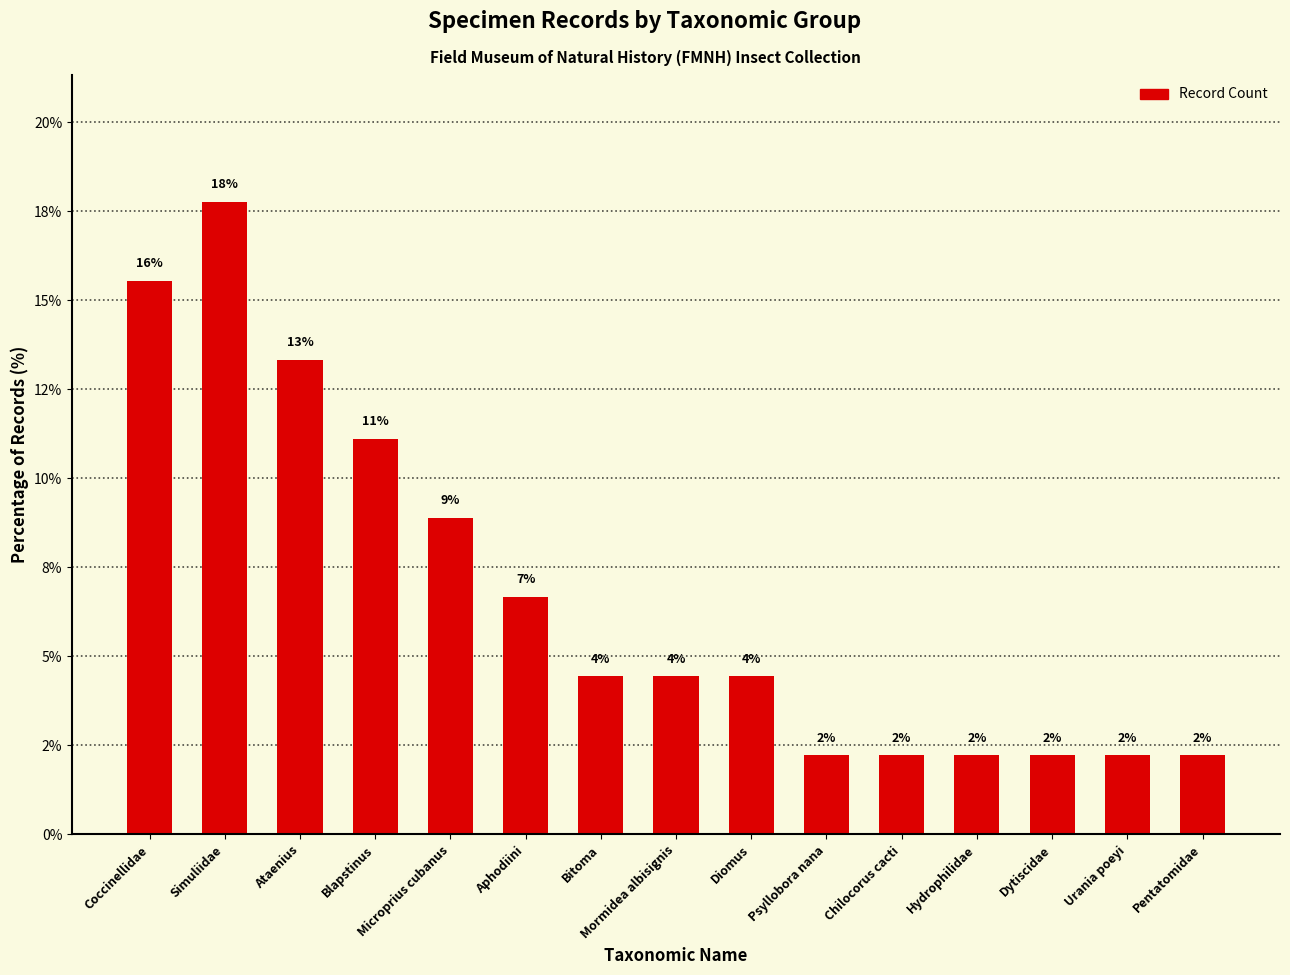

Reading left to right, transcribe all the data shown in this chart.

Coccinellidae=15.6	Simuliidae=17.8	Ataenius=13.3	Blapstinus=11.1	Microprius cubanus=8.9	Aphodiini=6.7	Bitoma=4.4	Mormidea albisignis=4.4	Diomus=4.4	Psyllobora nana=2.2	Chilocorus cacti=2.2	Hydrophilidae=2.2	Dytiscidae=2.2	Urania poeyi=2.2	Pentatomidae=2.2